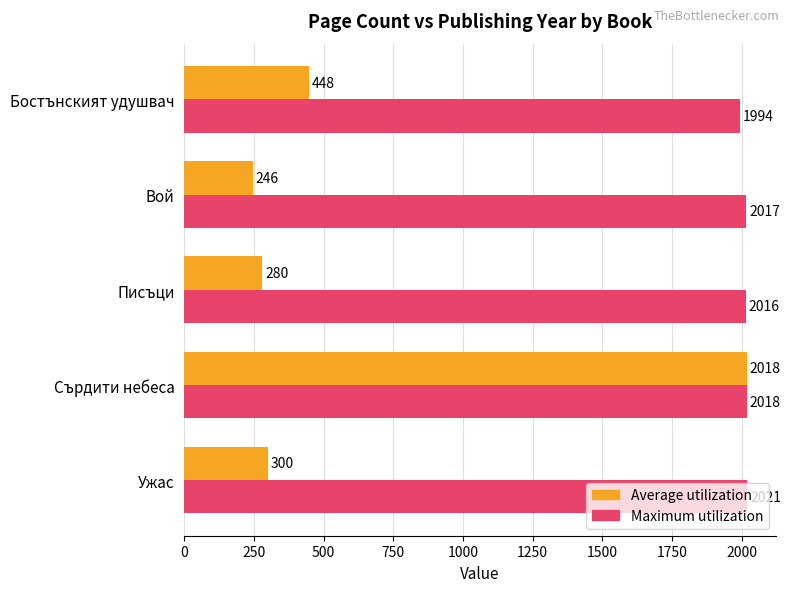

List the series in order of their overall mean, highest first.

Maximum utilization, Average utilization